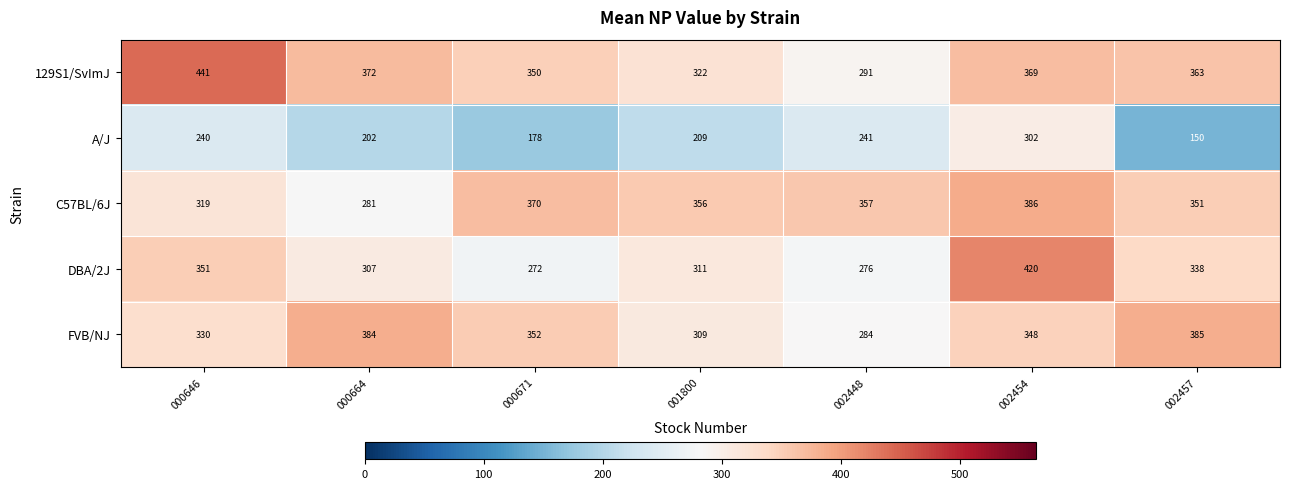

Which series has the widest spread of values?

A/J